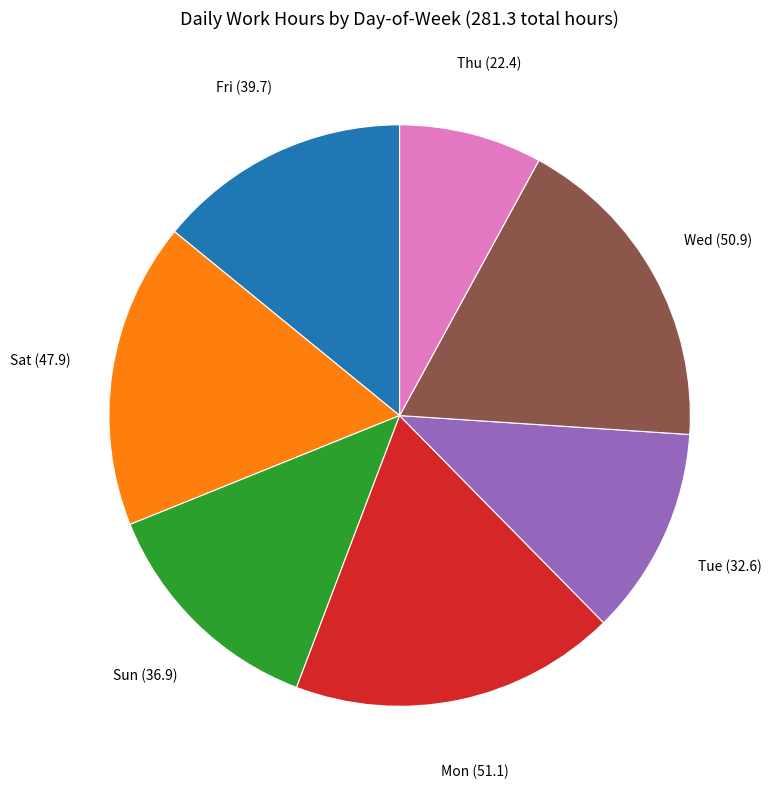

Is there any slice that represents more than half of the pie?

No